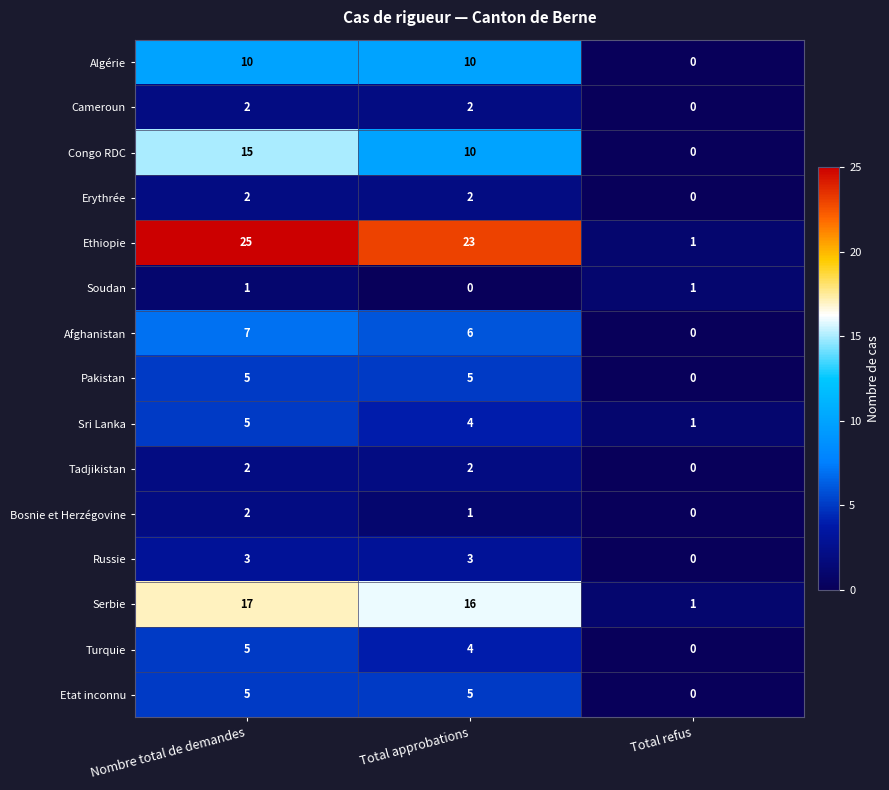

What is the highest value of the Sri Lanka series?

5